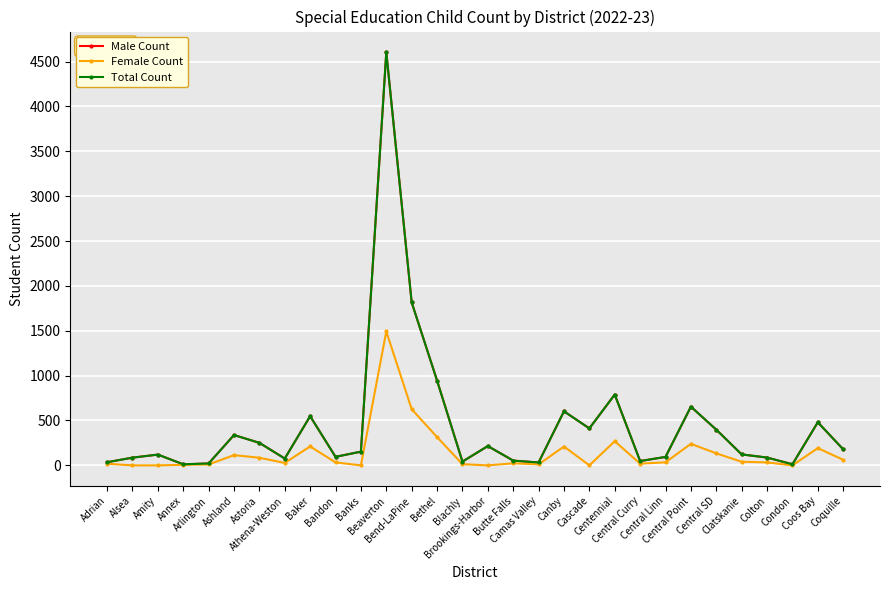

Does the chart have visible grid lines?

Yes